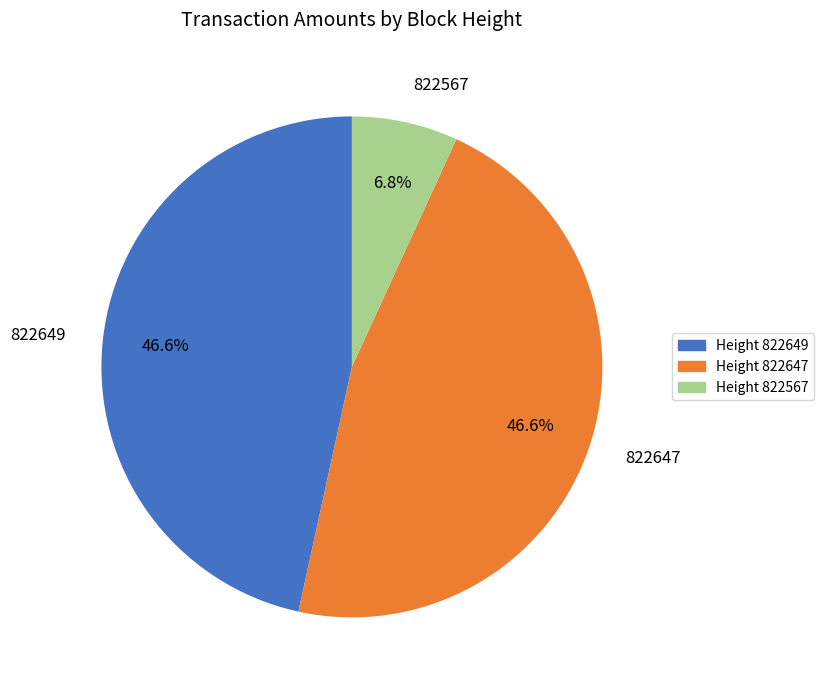

Does 822647 represent more than half of the total?

No